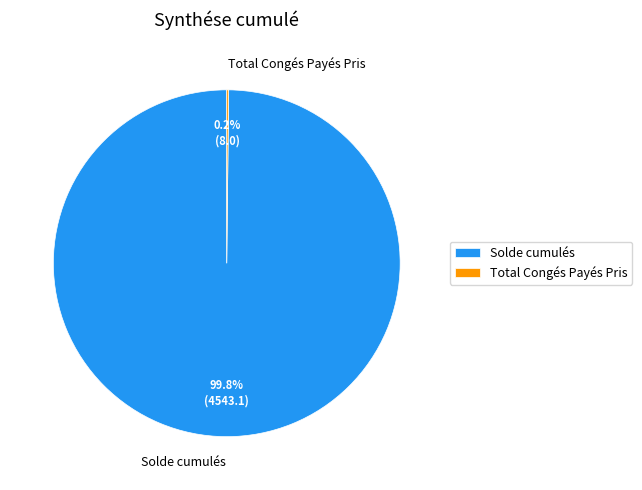

Is it true that Solde cumulés is 100% of the pie?

True